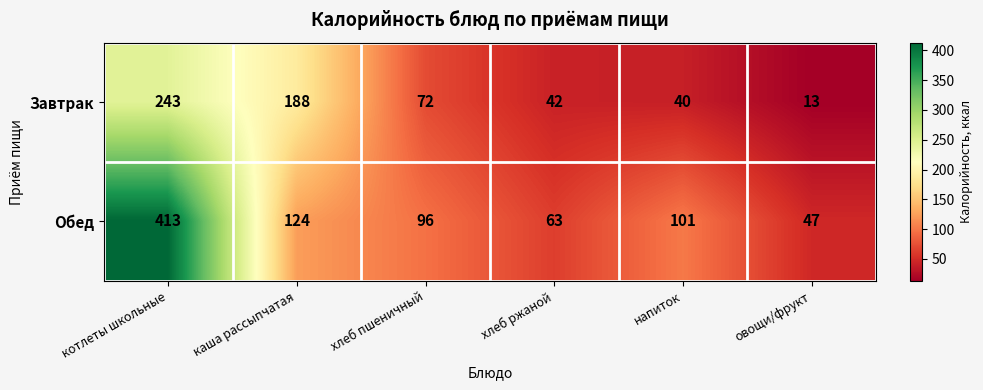

What is the sum of all Завтрак values?

598